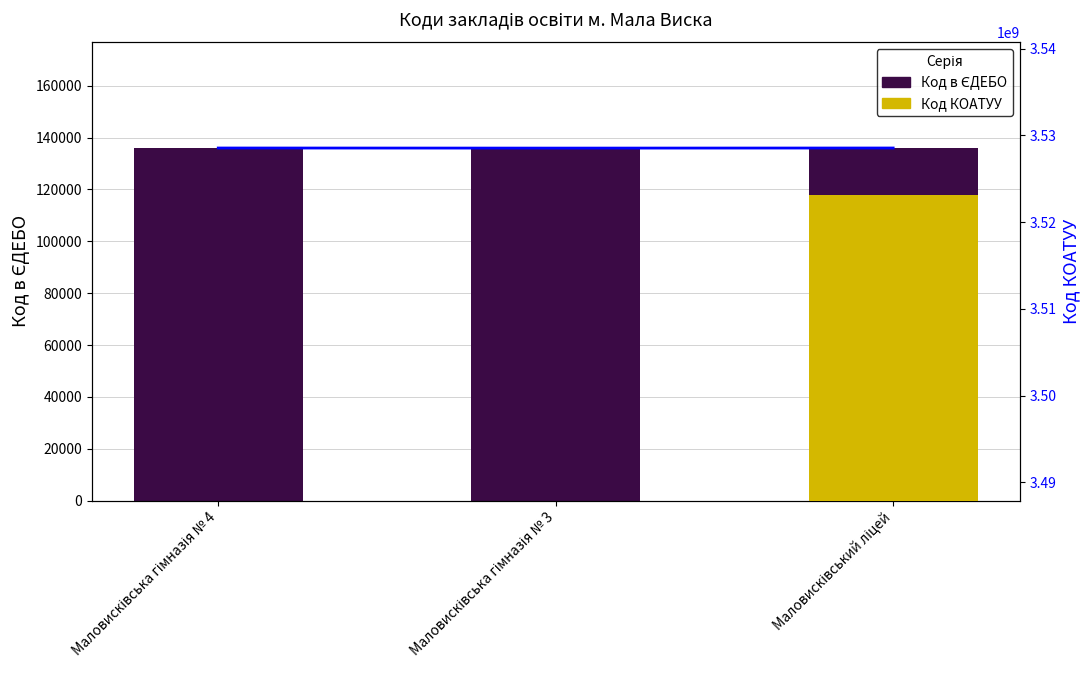

Between Маловисківська гімназія № 4 and Маловисківська гімназія № 3, which series saw the biggest shift?

Код в ЄДЕБО